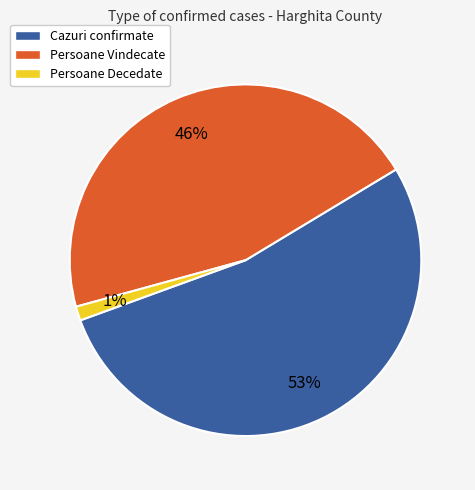

To the nearest percent, what is the difference between the largest and smallest slice percentages?

52%